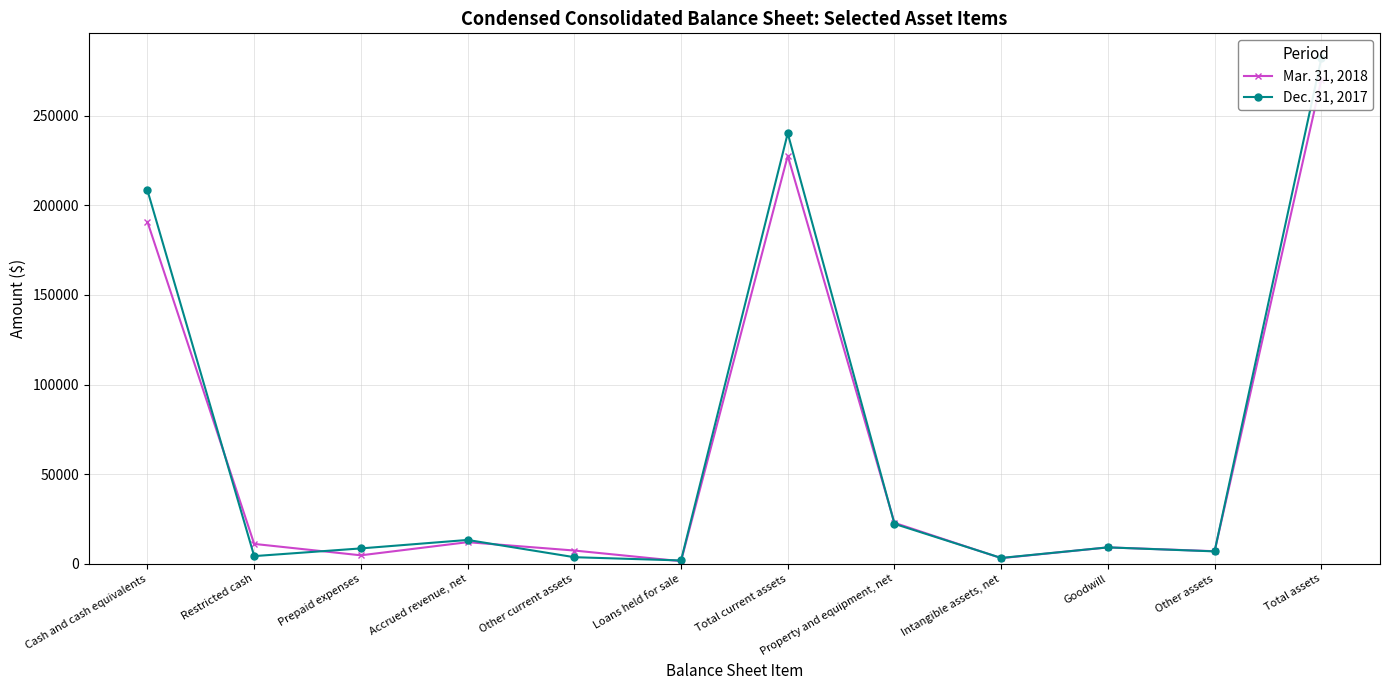

Rank the categories by Dec. 31, 2017 value from lowest to highest.

Loans held for sale, Intangible assets, net, Other current assets, Restricted cash, Other assets, Prepaid expenses, Goodwill, Accrued revenue, net, Property and equipment, net, Cash and cash equivalents, Total current assets, Total assets